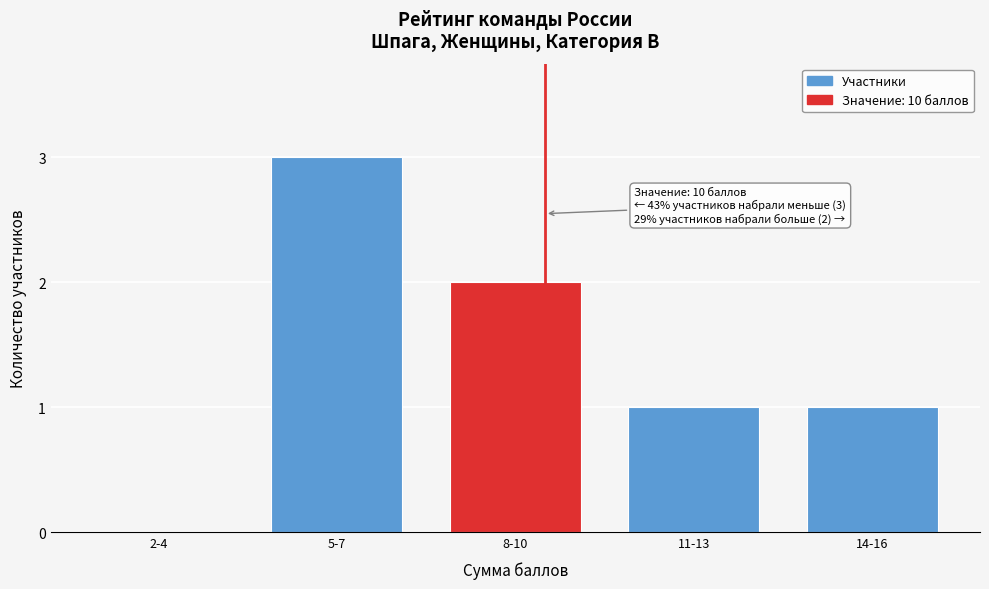

Reading left to right, list all the values displayed in this chart.

2-4=0	5-7=3	8-10=2	11-13=1	14-16=1